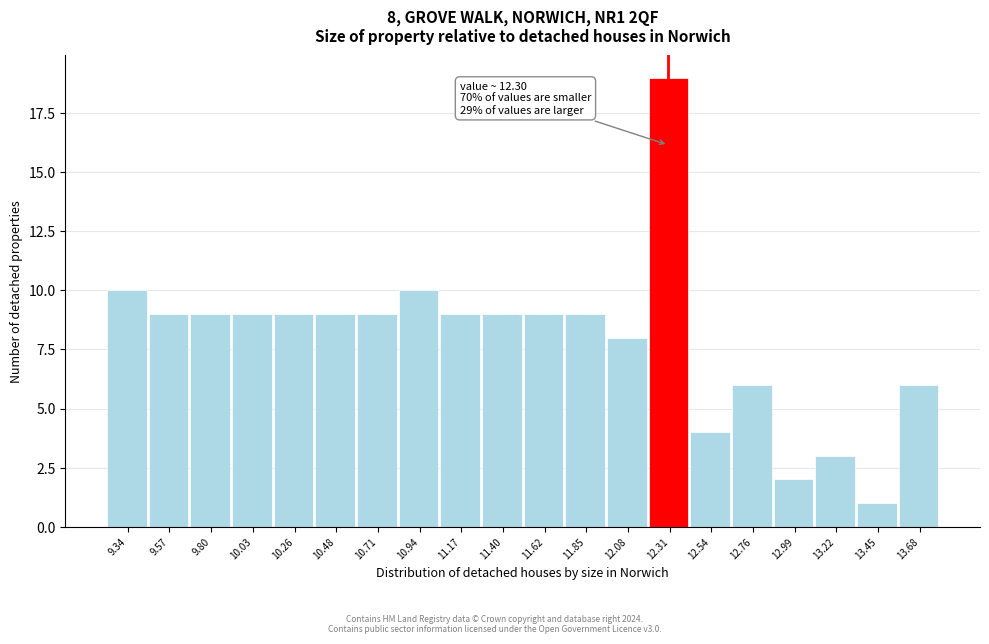

Over which range of the x-axis is the bar tallest?

12.20 to 12.40